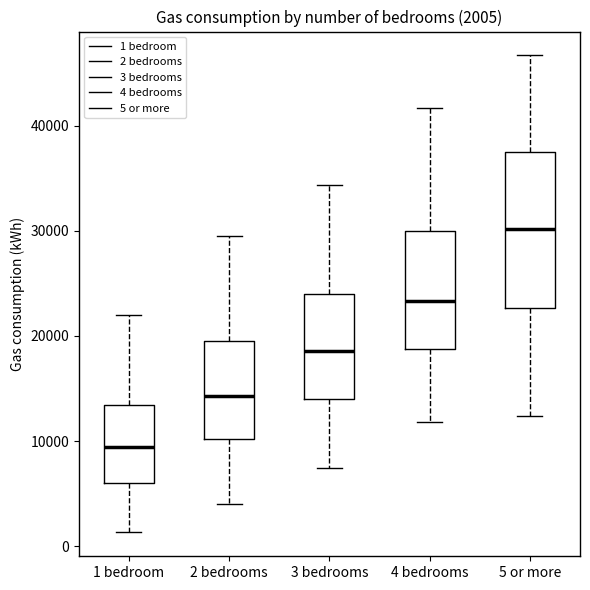

Which box's median line is the highest?

5 or more